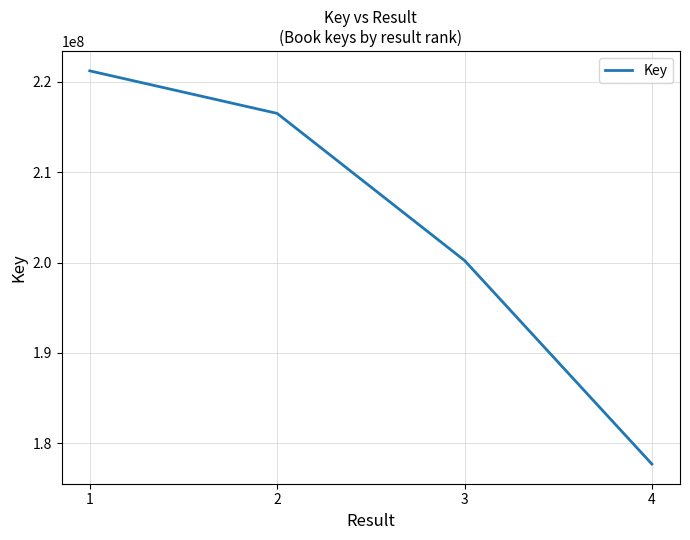

What is the approximate value at 1, to the nearest 10?

221202490